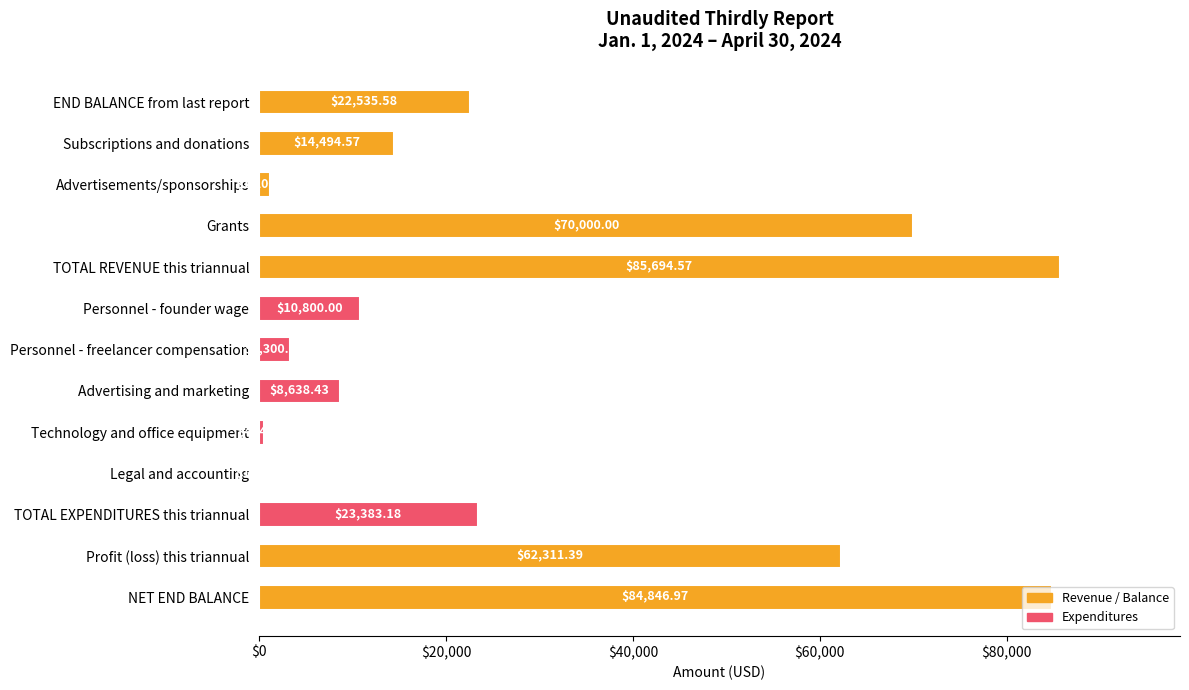

Where is the data nearest to the value 42922?

Profit (loss) this triannual